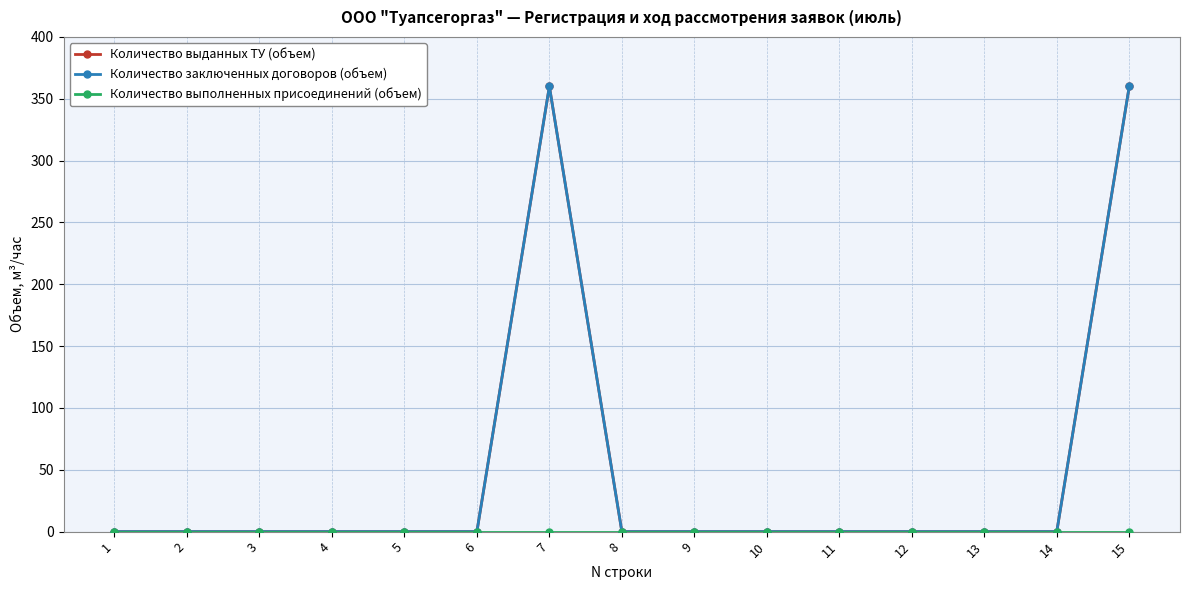

Does the chart have visible grid lines?

Yes